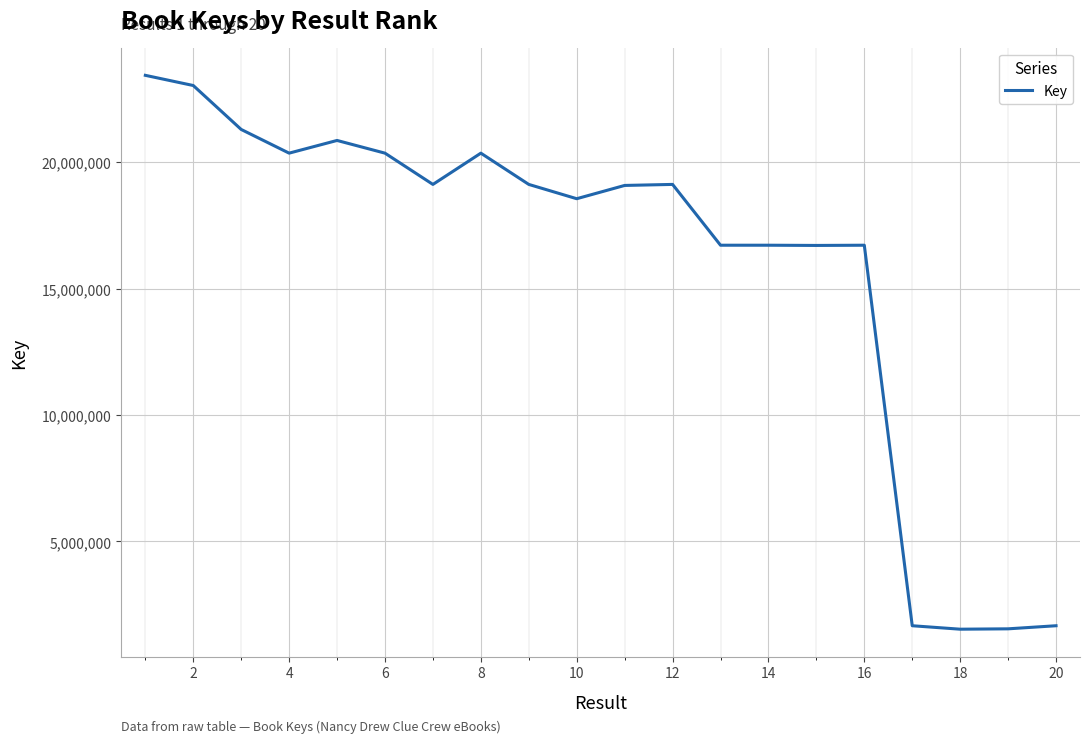

How many distinct data groups are displayed?

1